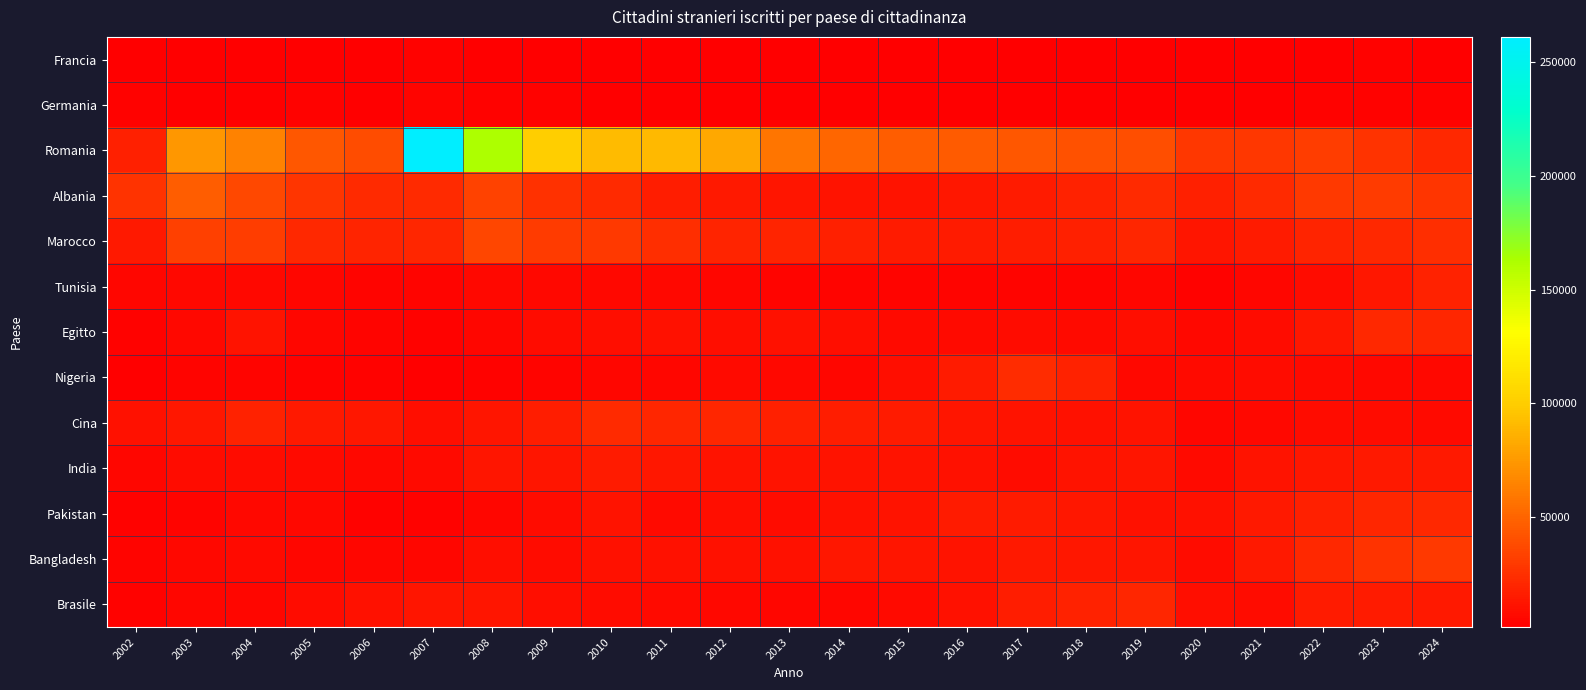

How many categories are shown in the chart?

23